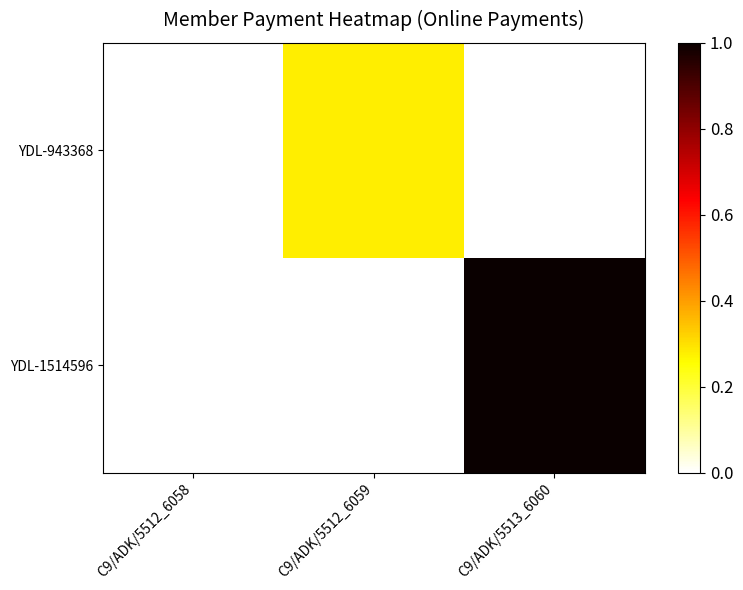

Which series changed the most between C9/ADK/5512_6059 and C9/ADK/5513_6060?

YDL-1514596